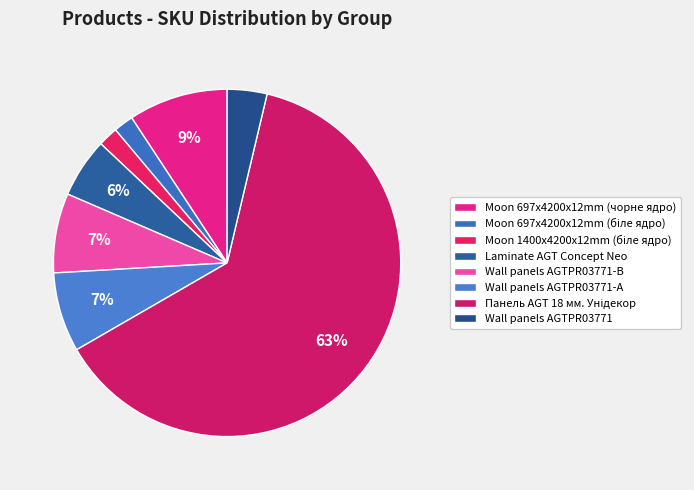

Count the number of slices in the pie.

8